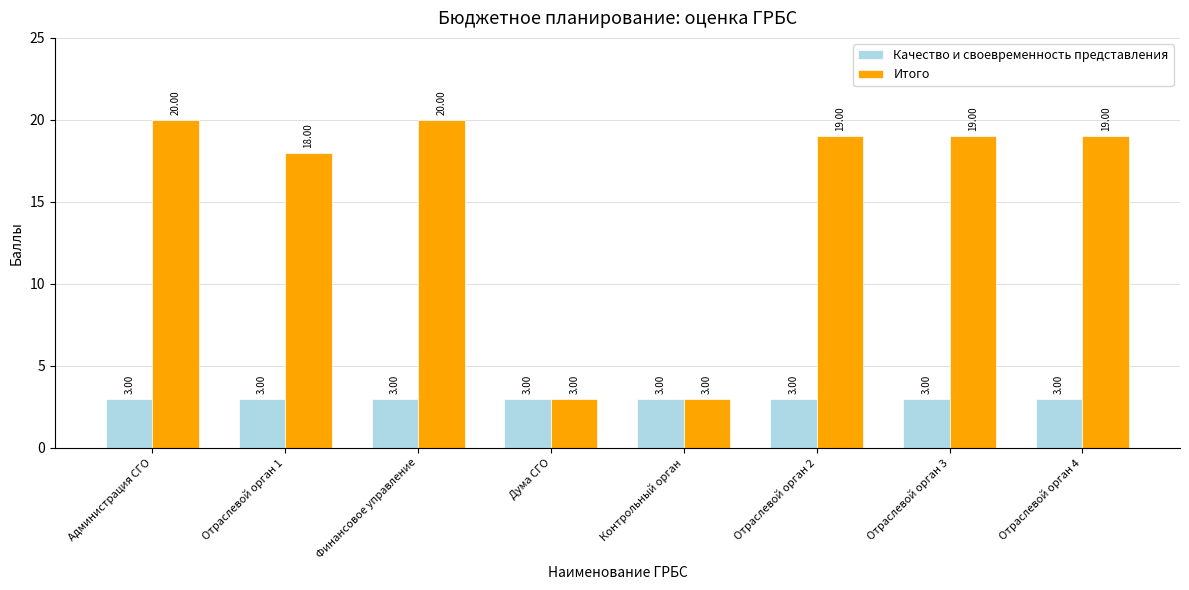

Which series has the widest spread of values?

Итого